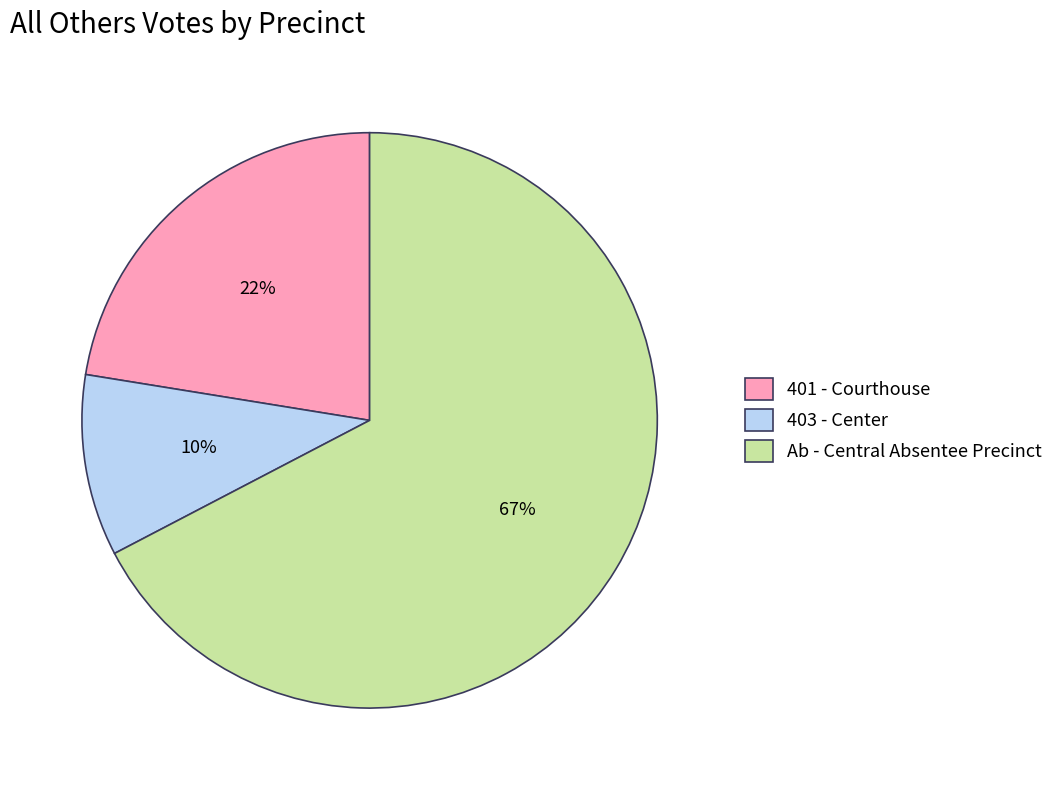

Is it true that 401 - Courthouse is 22% of the pie?

True